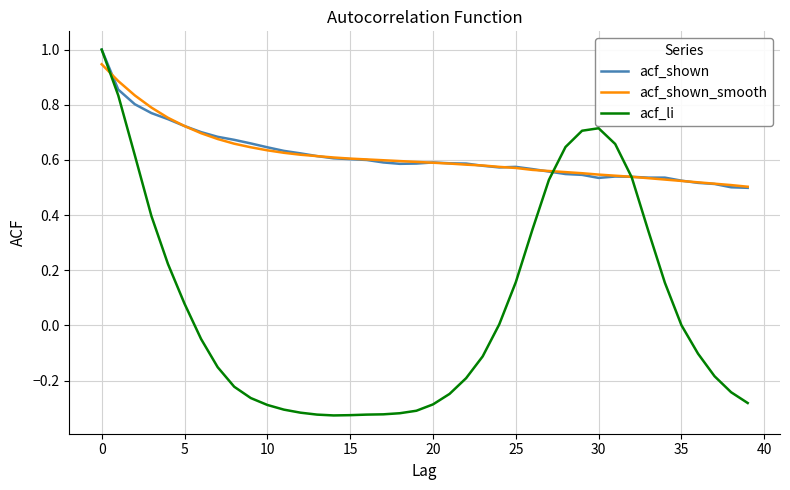

Which series has the largest range (max minus min)?

acf_li